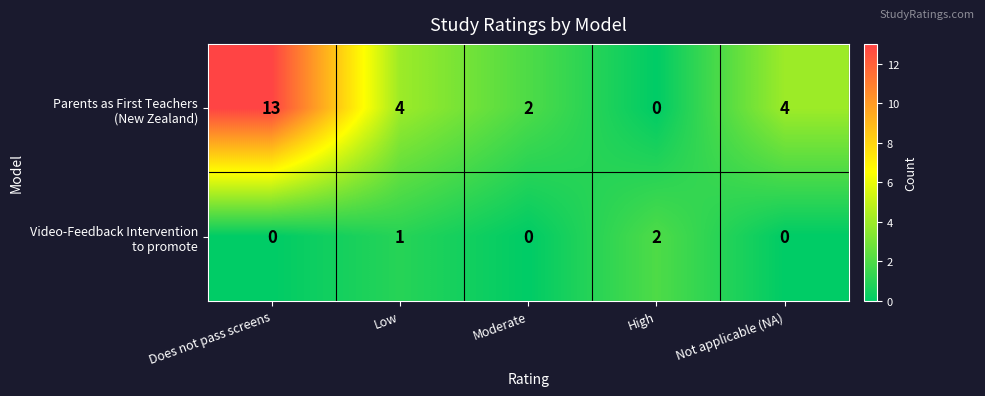

What is the total value across all series at Low?

5